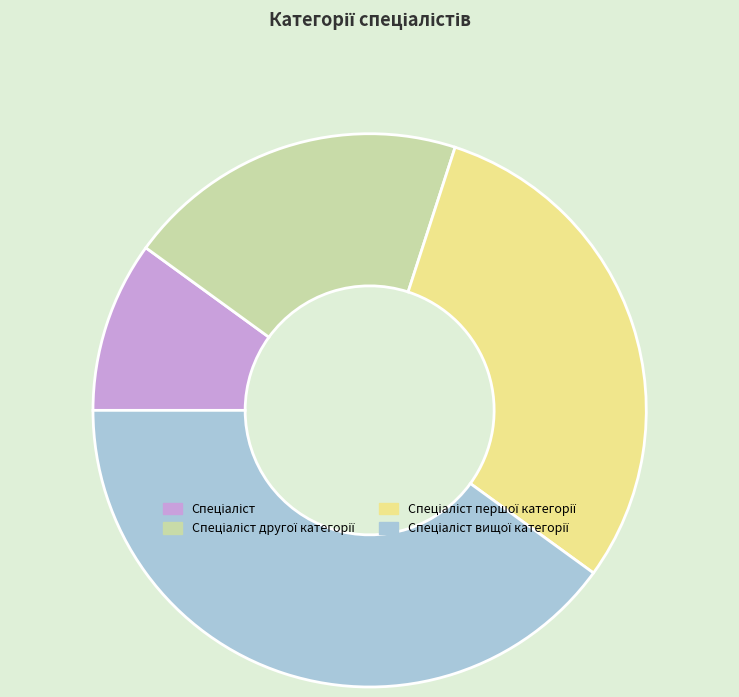

Count the number of slices in the pie.

4